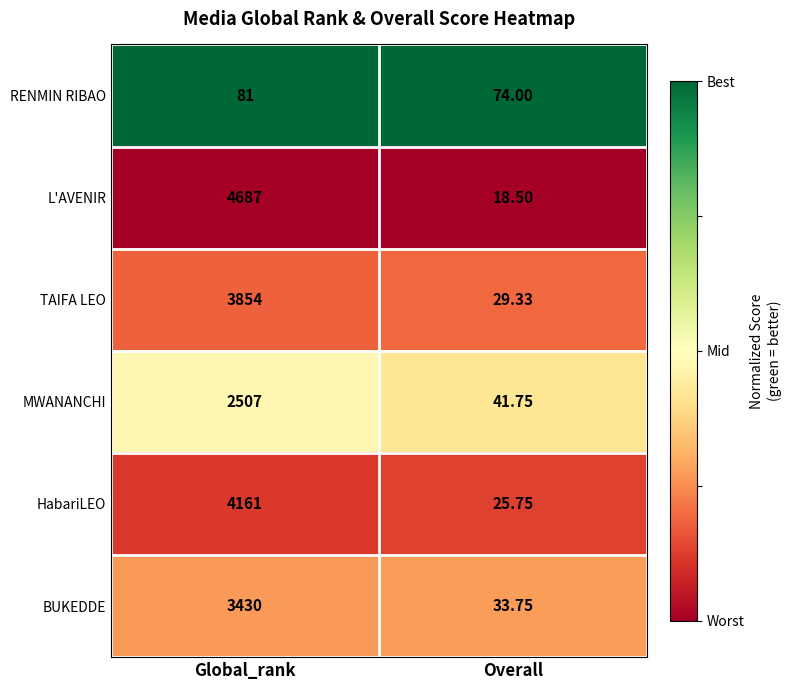

At which category is the sum across all series the highest?

Global_rank